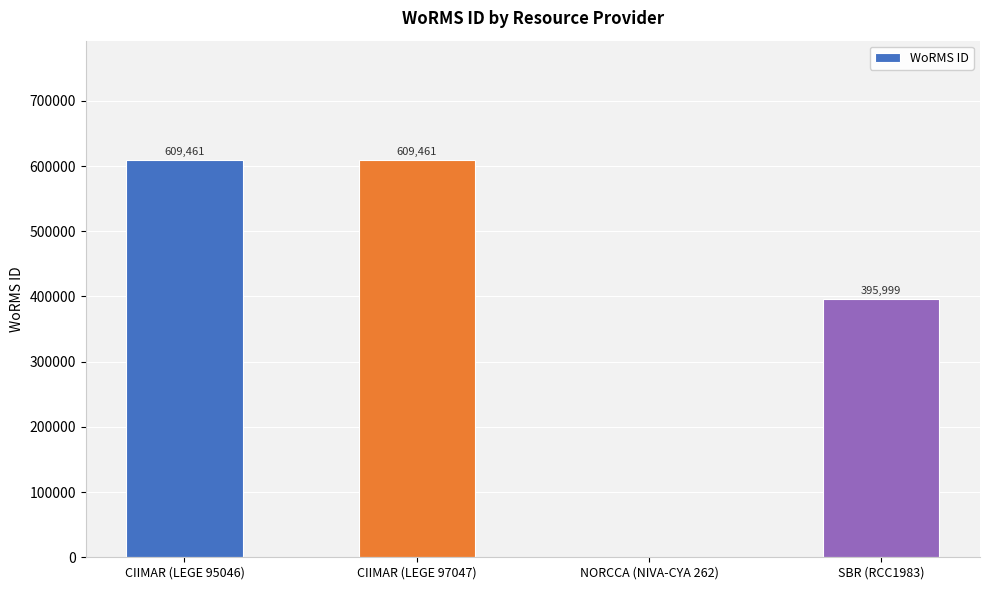

What is the ratio of the value at CIIMAR (LEGE 95046) to the value at CIIMAR (LEGE 97047)?

1.0